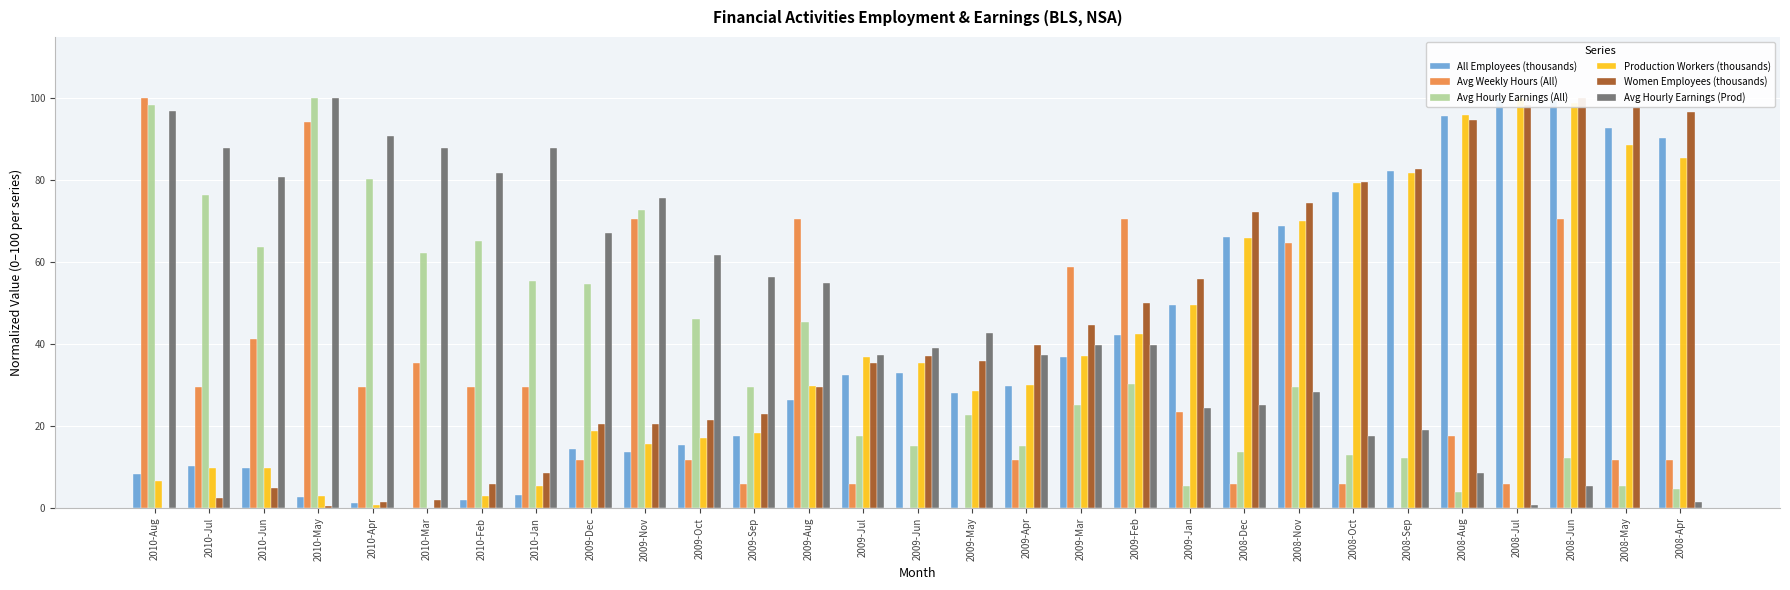

Is it true that Avg Weekly Hours (All) equals 70.6 at 2008-Jun?

True